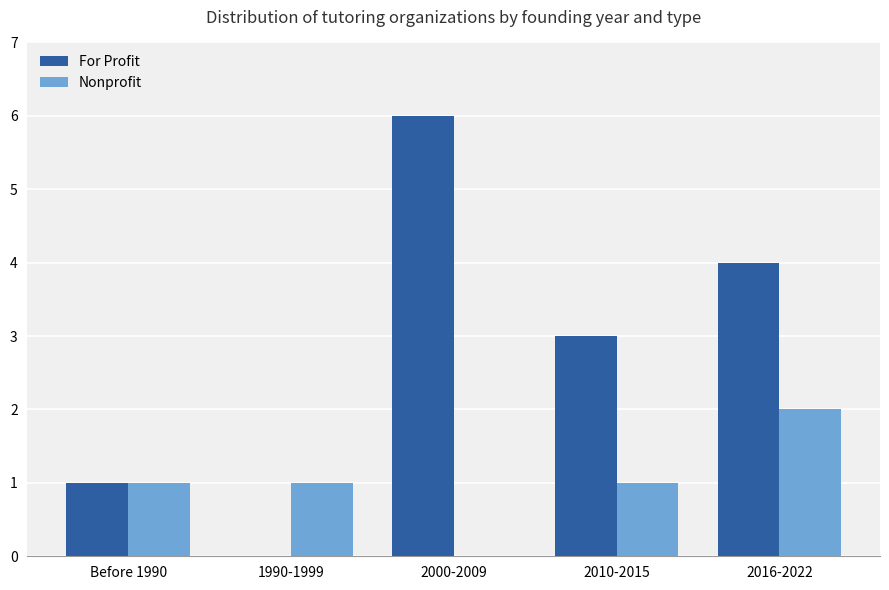

How many series are shown in this chart?

2